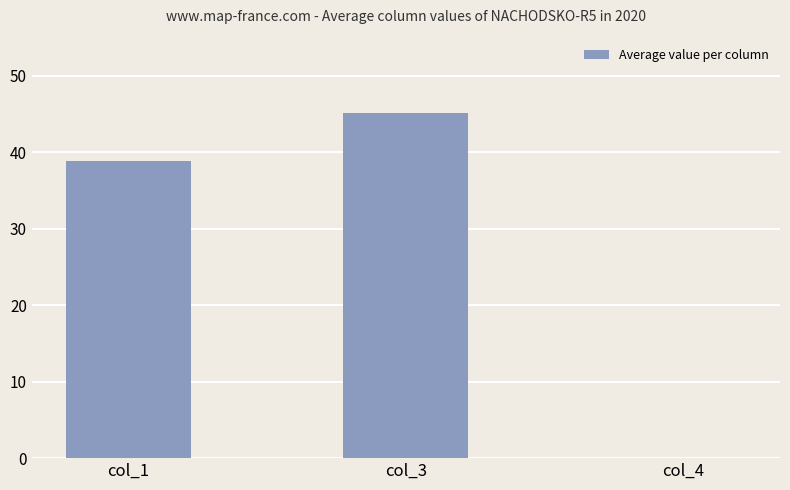

How many series are shown in this chart?

1